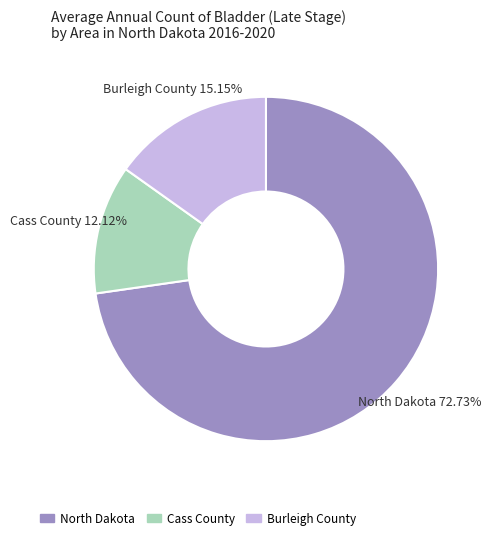

What percentage do Cass County and Burleigh County together represent?

27.3%